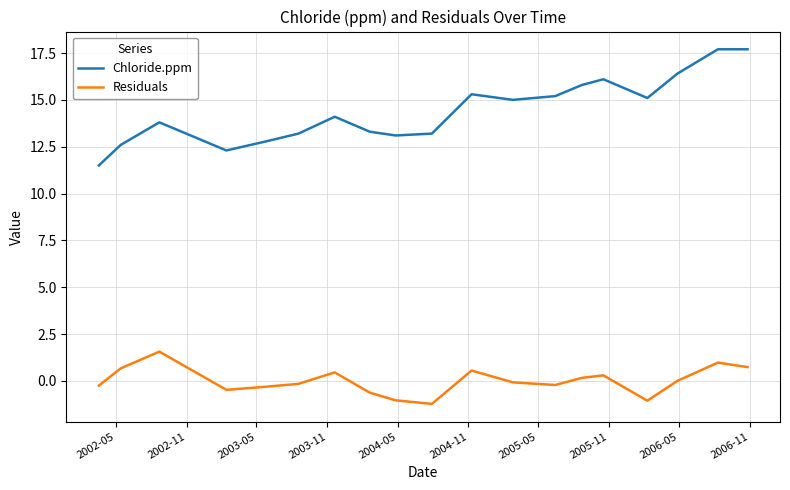

True or false: Chloride.ppm and Residuals intersect in this chart.

False